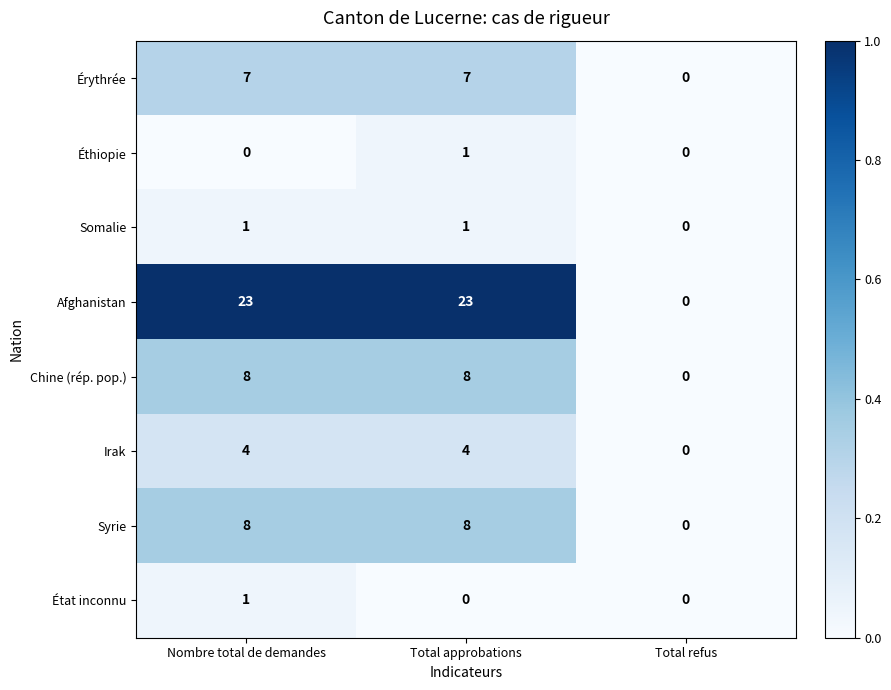

How many values in the Éthiopie series exceed 0?

1